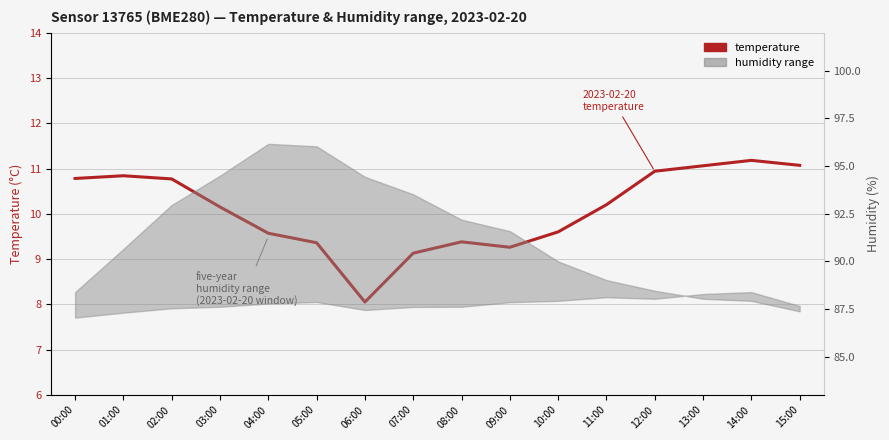

What is the label of the 8th point from the right?

08:00